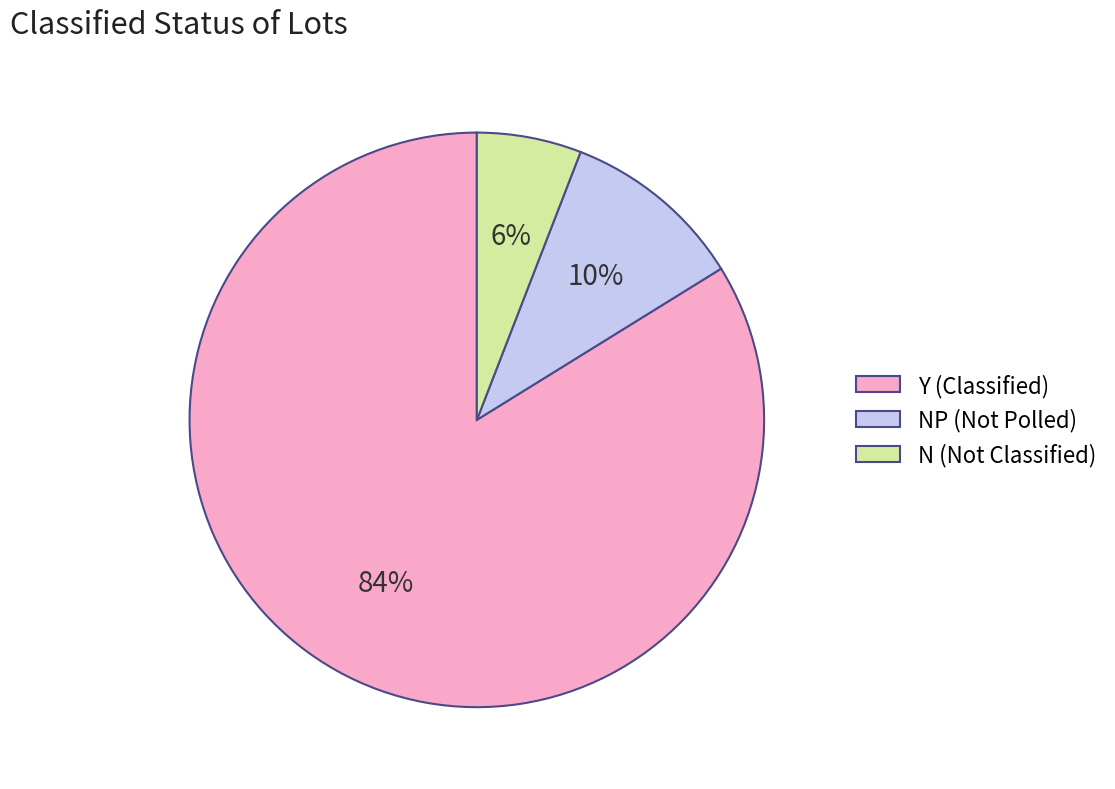

Count the number of slices in the pie.

3